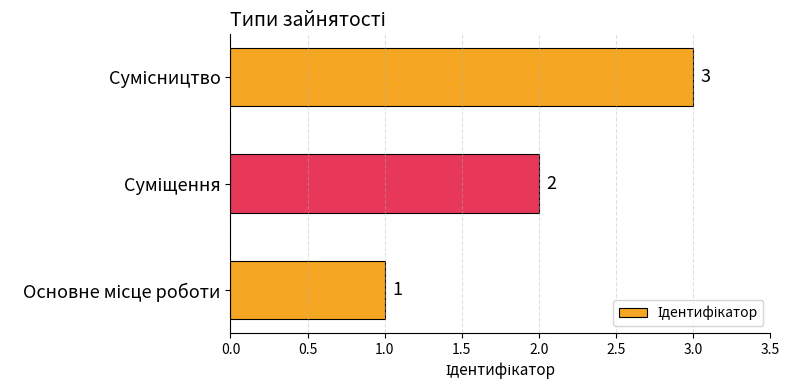

What is the difference between the maximum and minimum values?

2